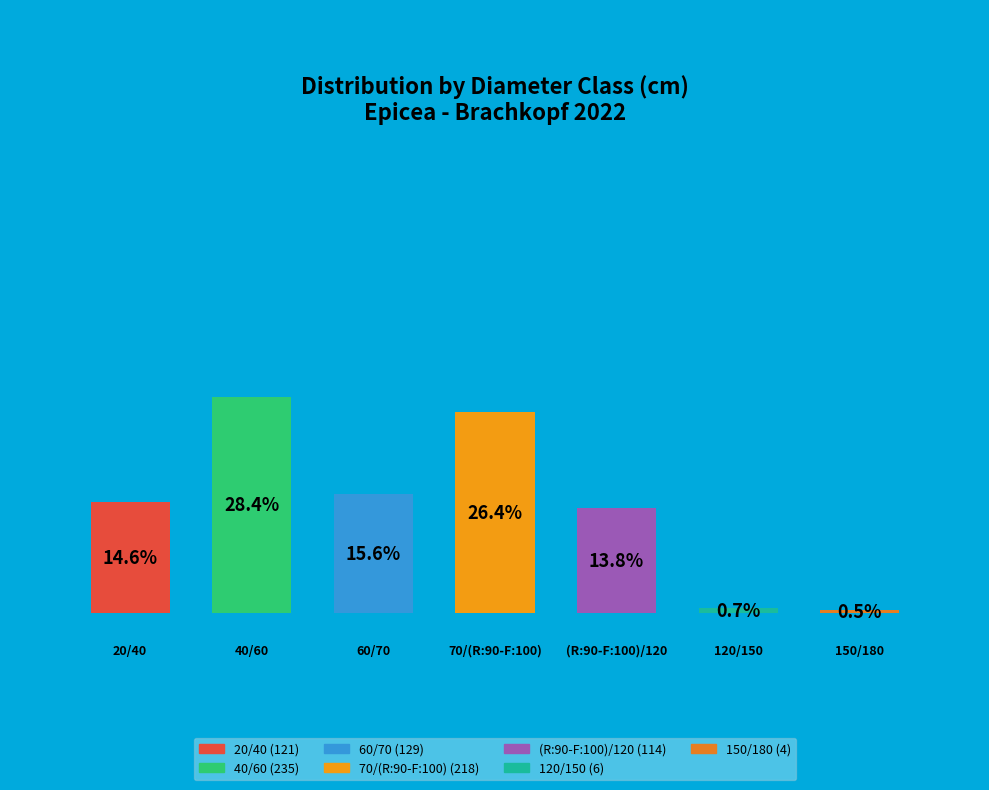

What is the total percentage of 120/150 and 150/180?

1.2%